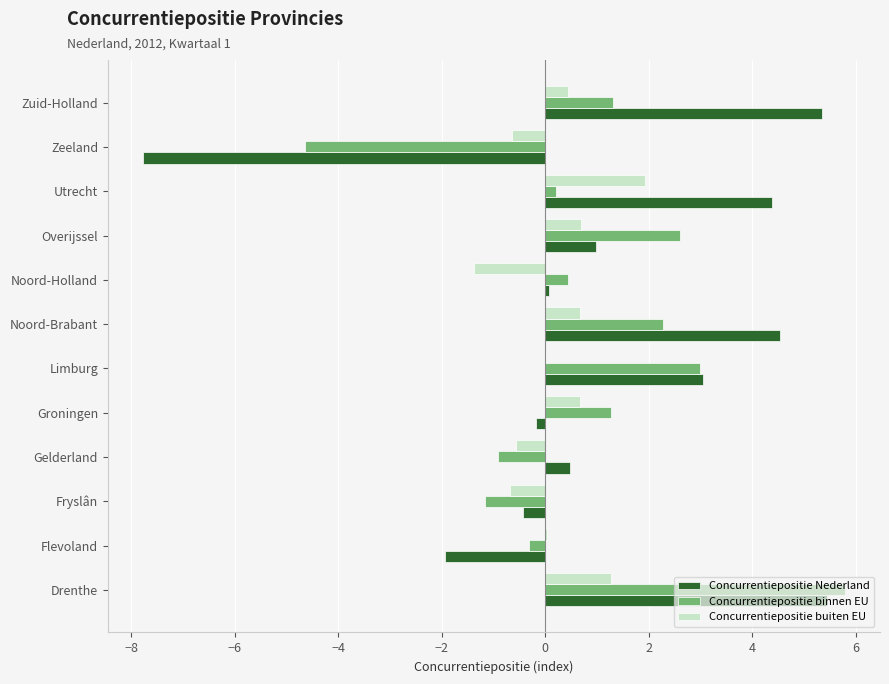

The value of Concurrentiepositie buiten EU at Noord-Holland is -0.6. True or false?

False